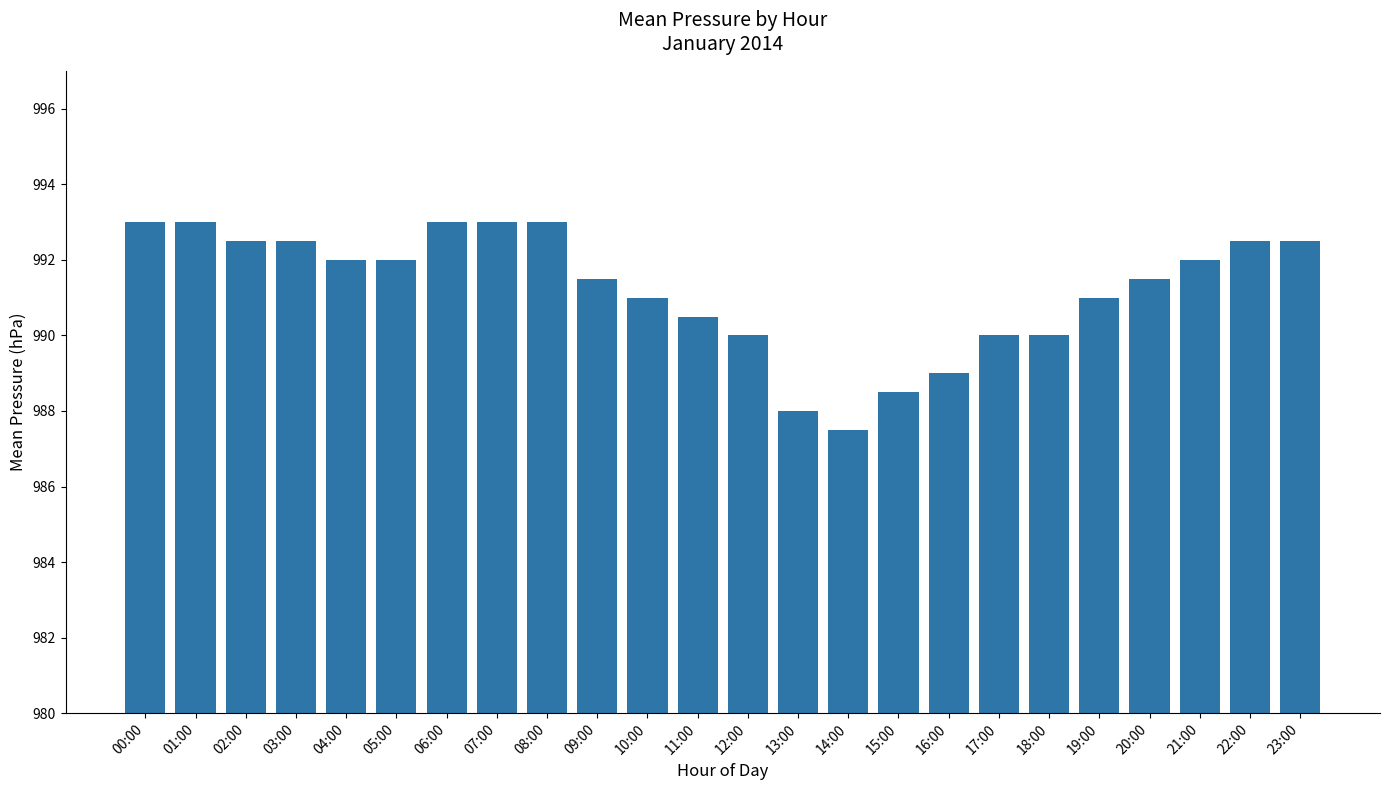

Which category has the lowest value across all series?

14:00